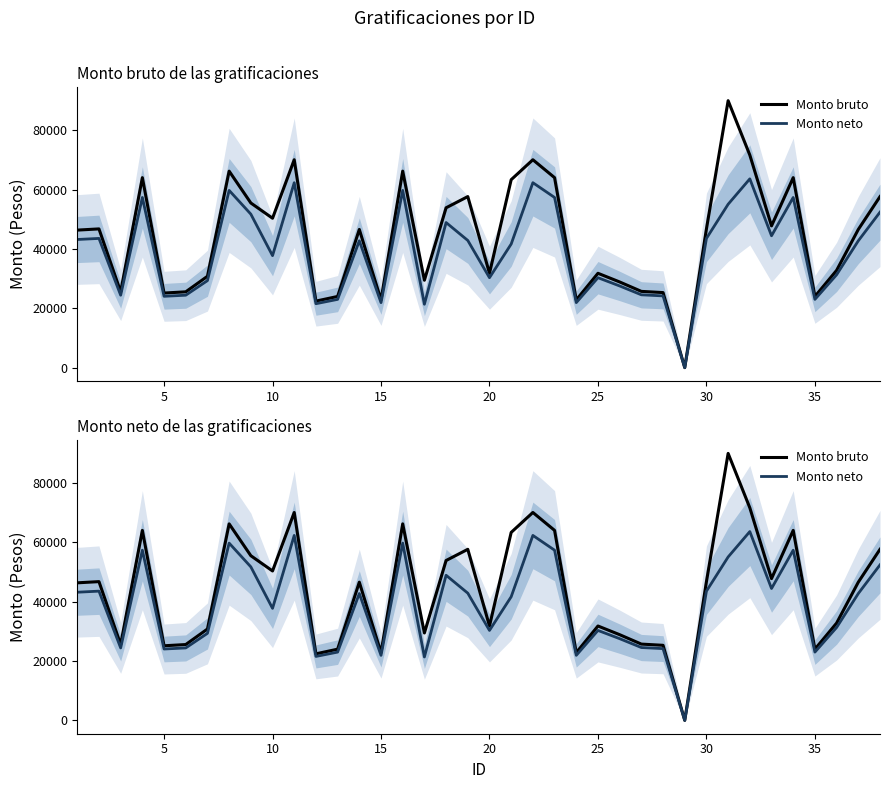

What is the greatest value displayed?

90024.9